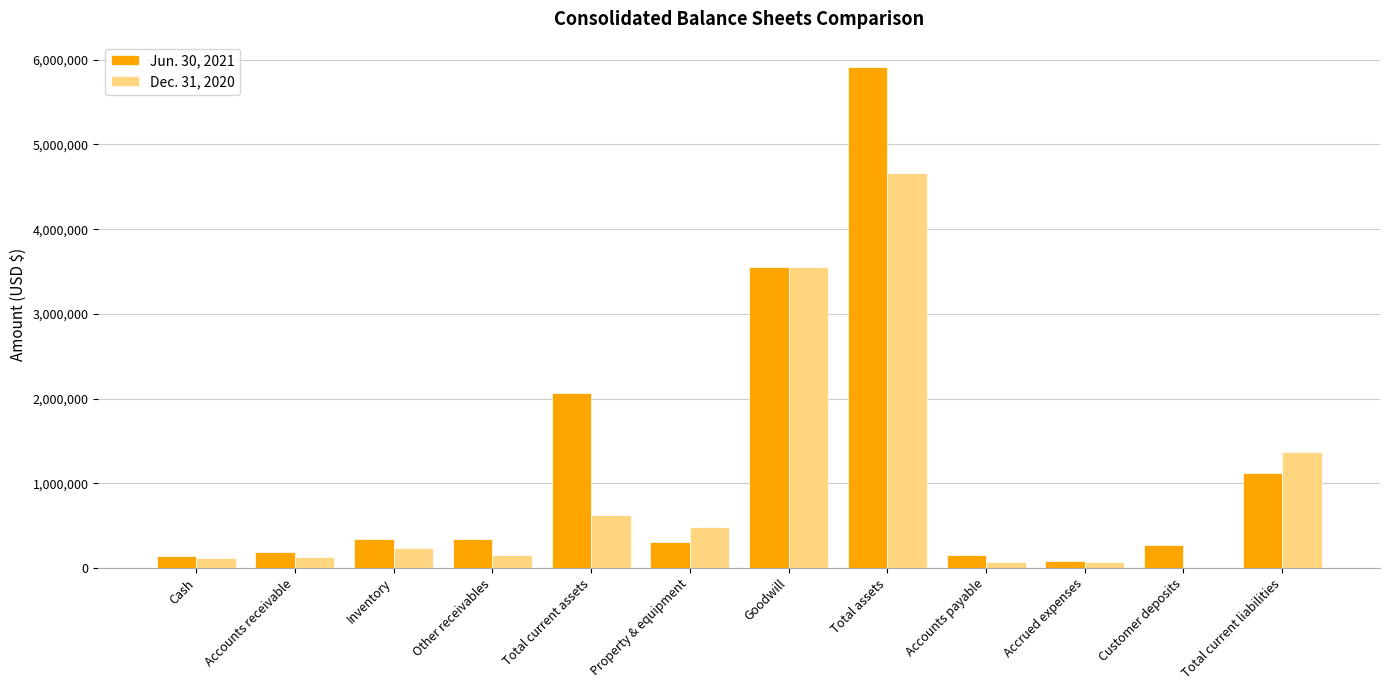

How many series are shown in this chart?

2